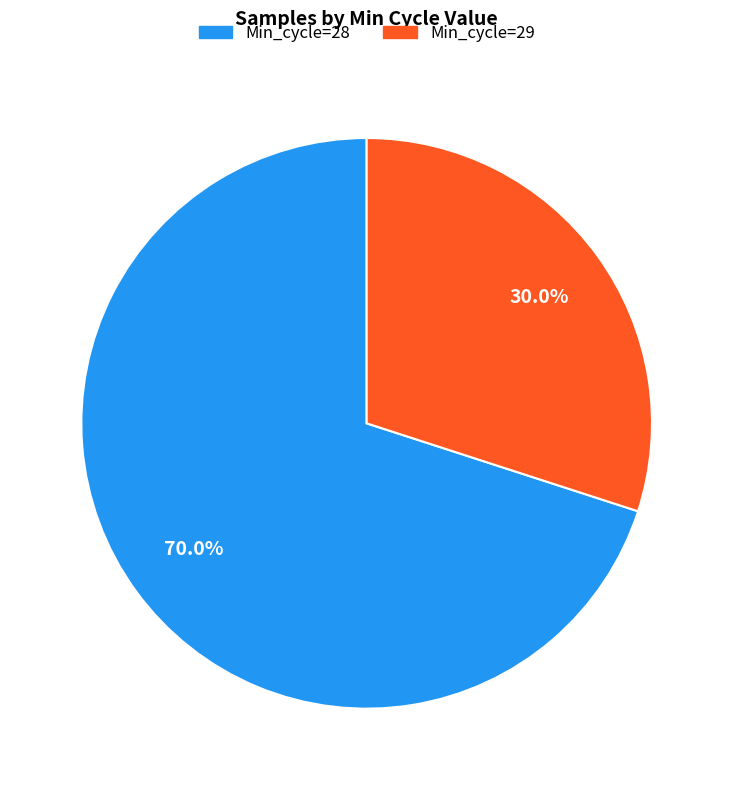

Is there a majority slice in this chart?

Yes